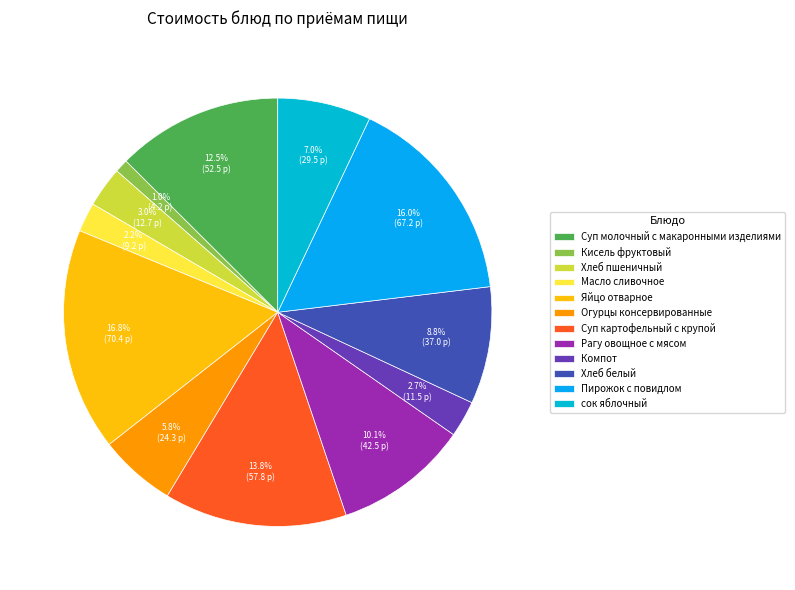

Count the number of slices in the pie.

12